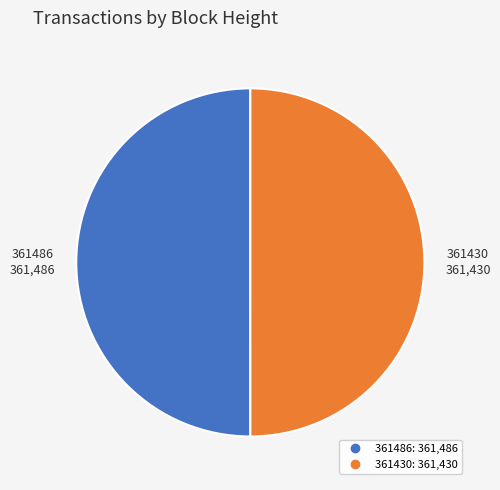

Count the number of slices in the pie.

2